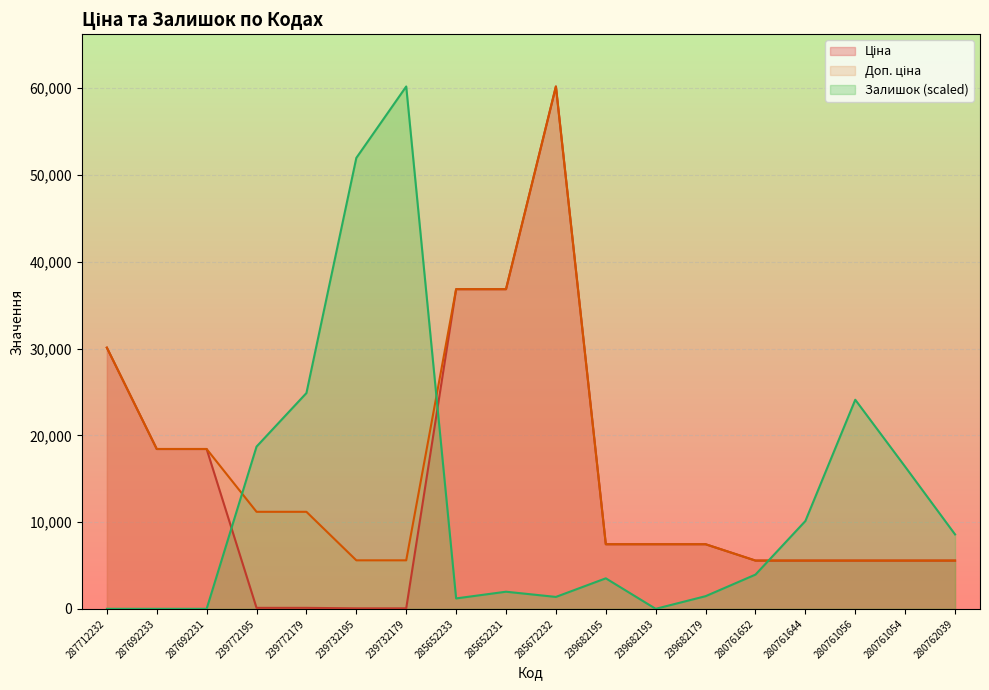

Reading left to right, list all the values displayed in this chart.

Ціна: 30102.8	18420.9	18420.9	111.8	111.8	55.9	55.9	36841.8	36841.8	60205.6	7444.6	7444.6	7444.6	5560.3	5560.3	5560.3	5560.3	5560.3
Доп. ціна: 30102.8	18420.9	18420.9	11182.0	11182.0	5591.0	5591.0	36841.8	36841.8	60205.6	7444.6	7444.6	7444.6	5560.3	5560.3	5560.3	5560.3	5560.3
Залишок: 0.0	0.0	0.0	18696.3	24871.2	51972.3	60205.6	1200.7	1972.5	1372.2	3516.3	0.0	1458.0	3945.1	10120.0	24099.4	16380.7	8576.3